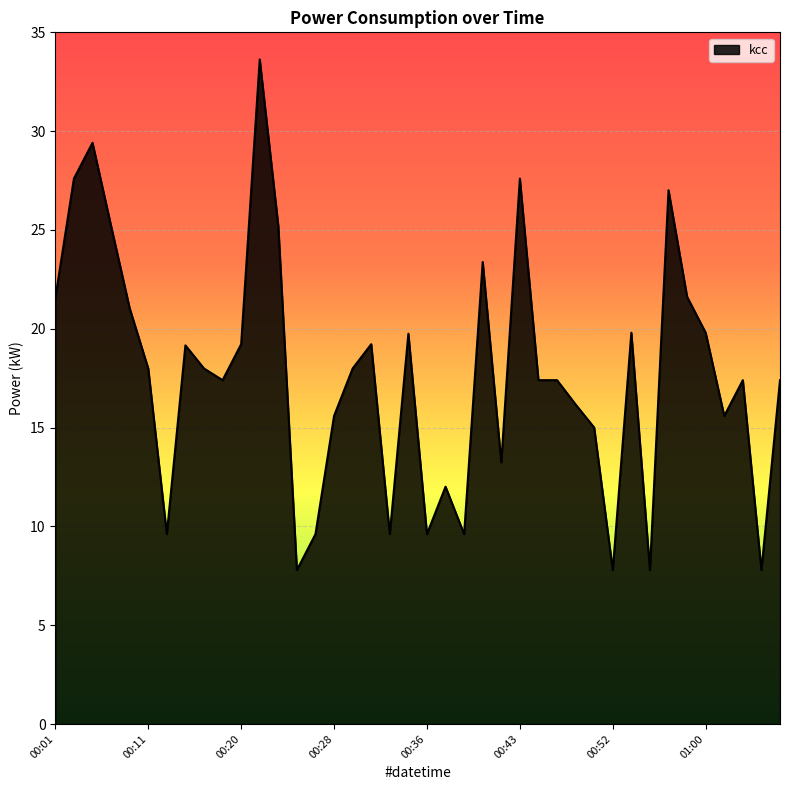

Reading left to right, list all the values displayed in this chart.

21.6	27.6	29.4	25.2	21.0	18.0	9.6	19.2	18.0	17.4	19.2	33.6	25.2	7.8	9.6	15.6	18.0	19.2	9.6	19.8	9.6	12.0	9.6	23.4	13.2	27.6	17.4	17.4	16.2	15.0	7.8	19.8	7.8	27.0	21.6	19.8	15.6	17.4	7.8	17.4